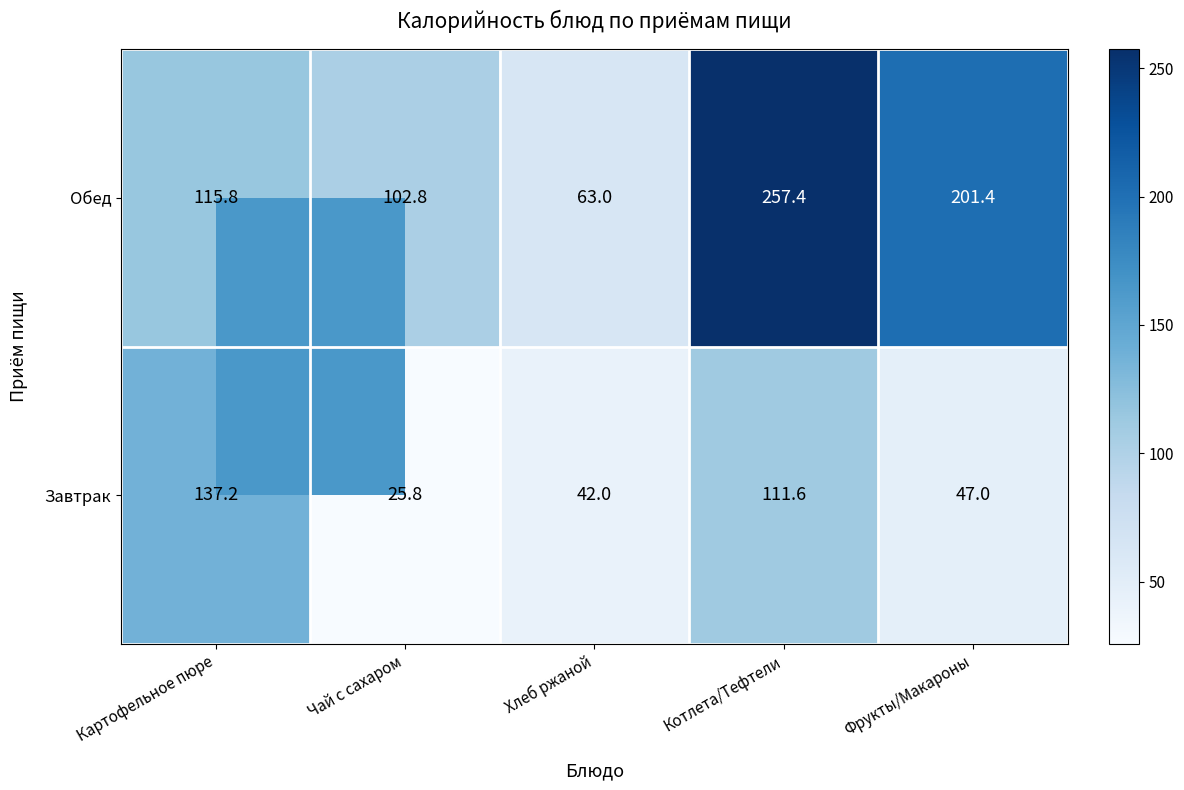

What is the spread (max minus min) of values at Чай с сахаром?

77.0